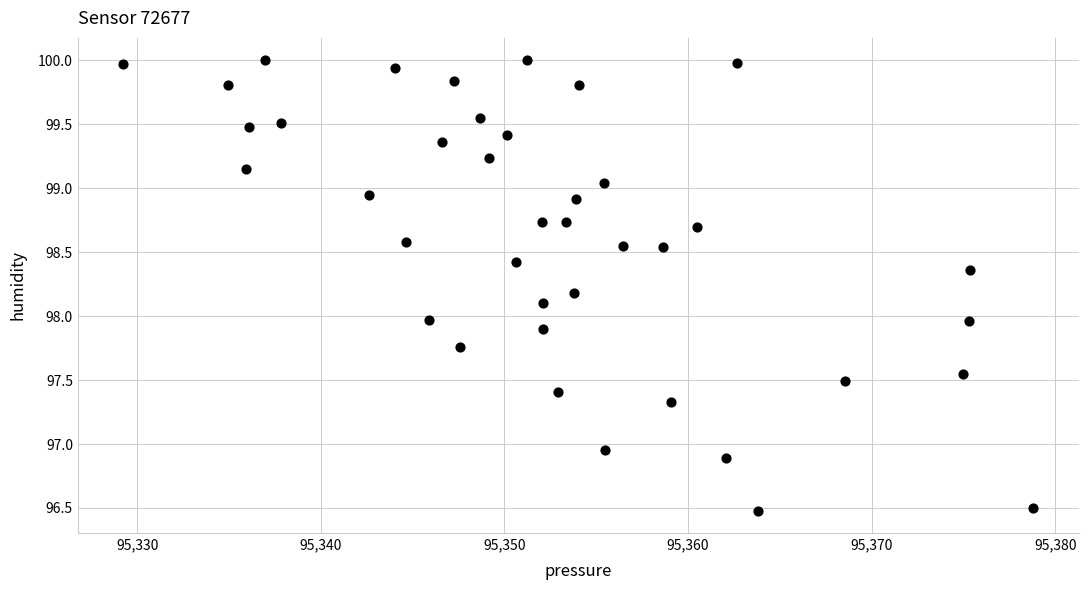

What is the range of Y values (max minus min)?

3.5